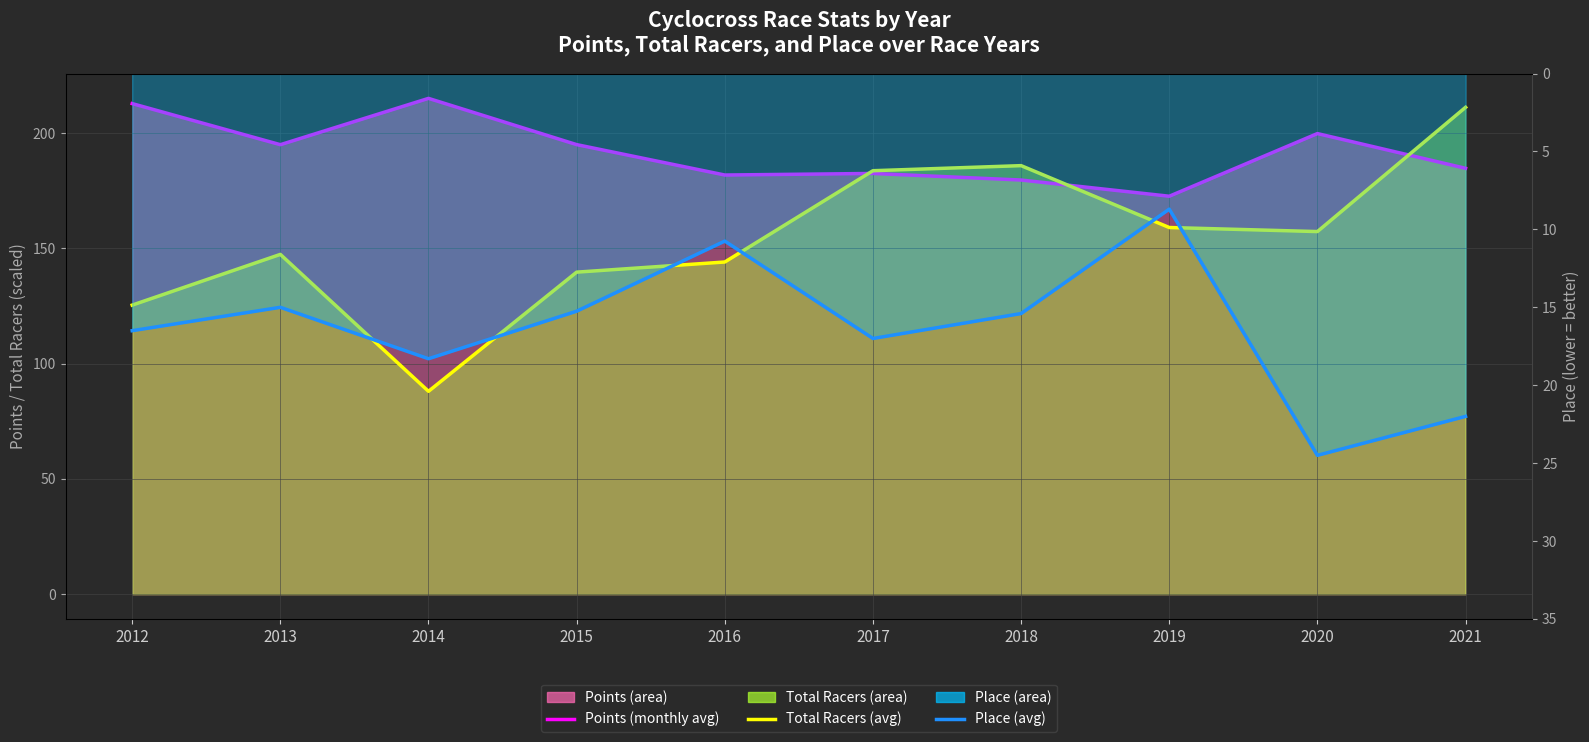

True or false: Total Racers (avg, ×2.2) and Place (avg) intersect in this chart.

False